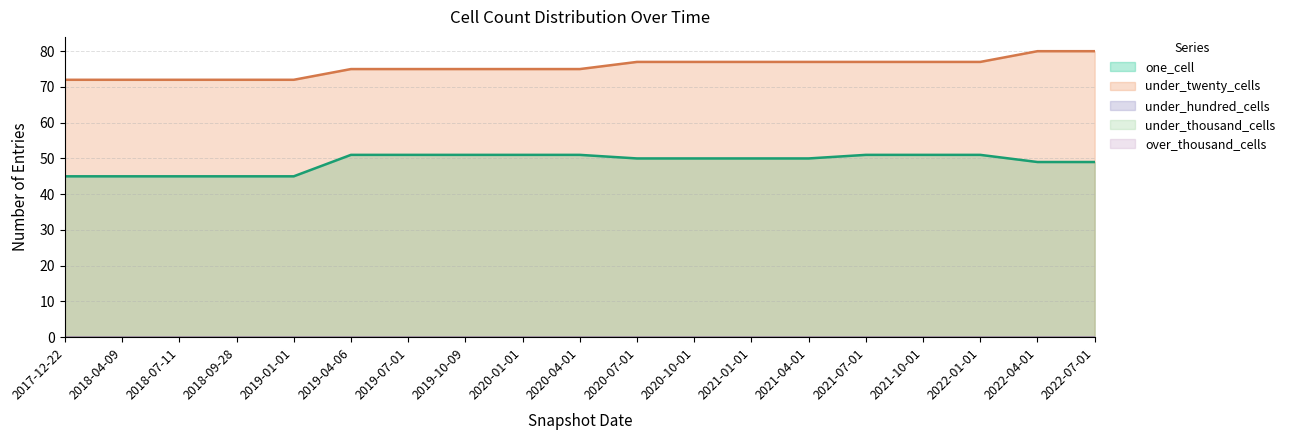

What is the label of the 9th point from the left?

2020-01-01